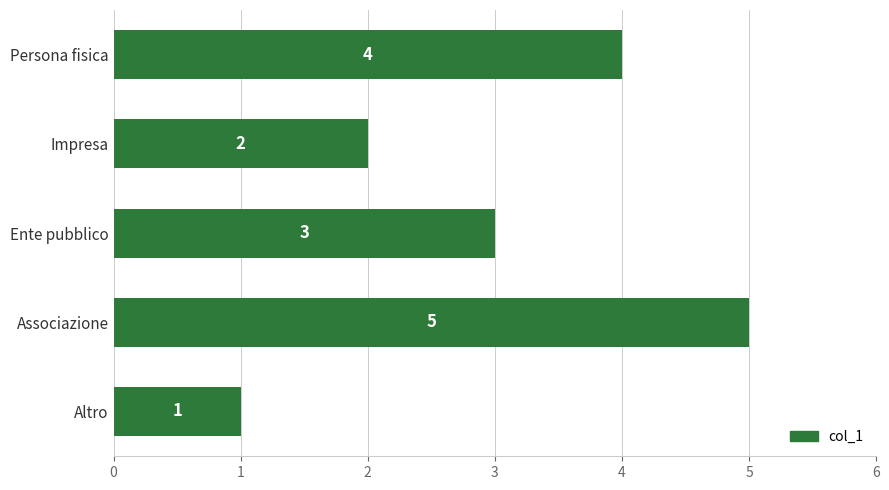

The chart shows a value of 2 at Impresa. True or false?

True